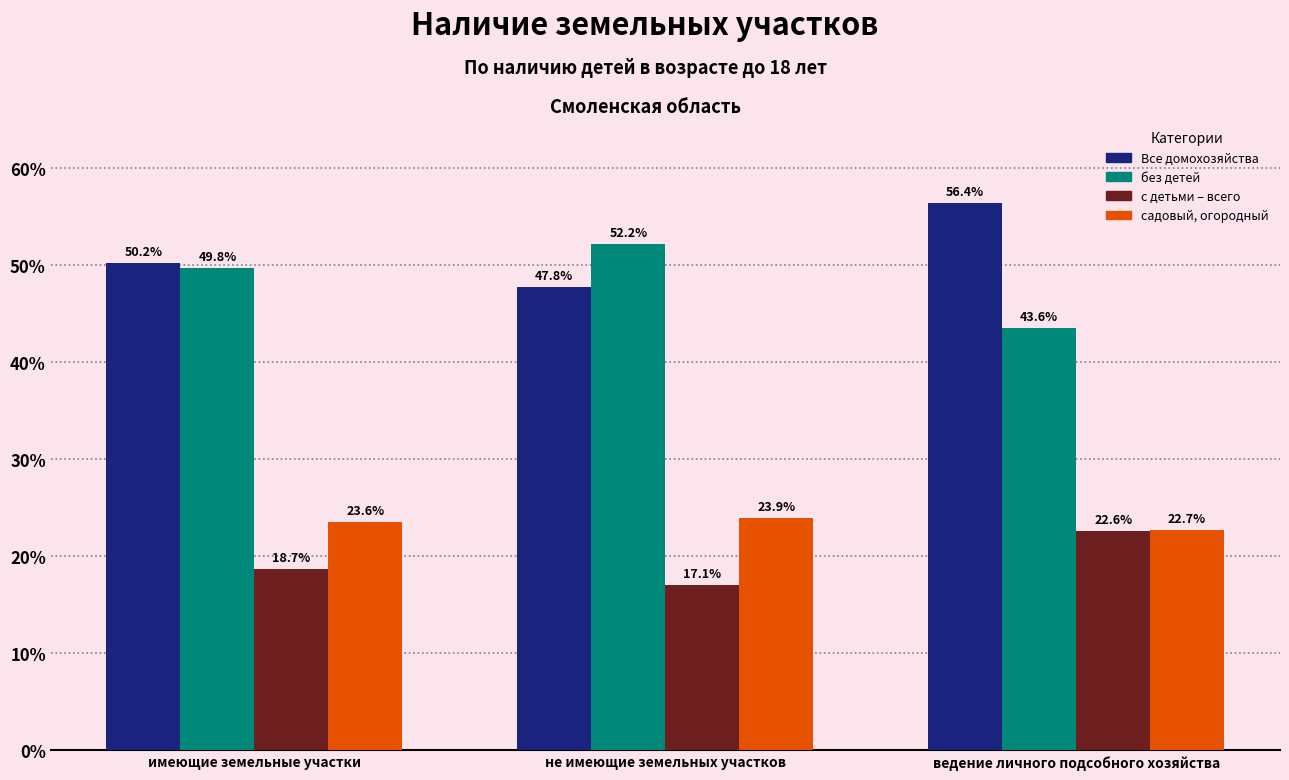

Which series has the largest total across all categories?

Все домохозяйства